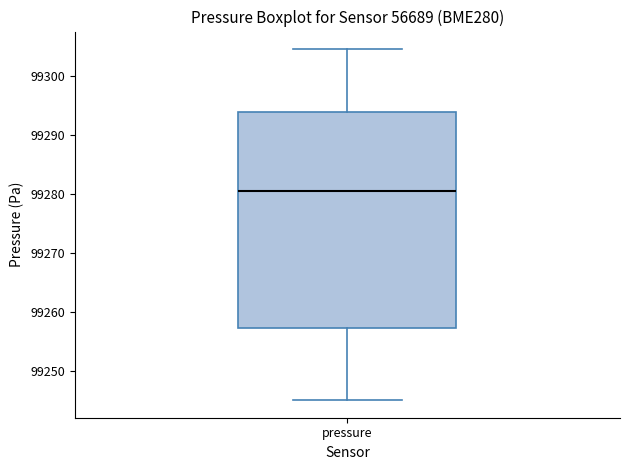

Transcribe this box plot: give where the median line is, the range the box spans, and where the two whiskers end, as read against the y-axis. The values are not printed on the chart, so give them approximately, as read against the axis.

median 99281, box 99257 to 99294, whiskers 99245 to 99305